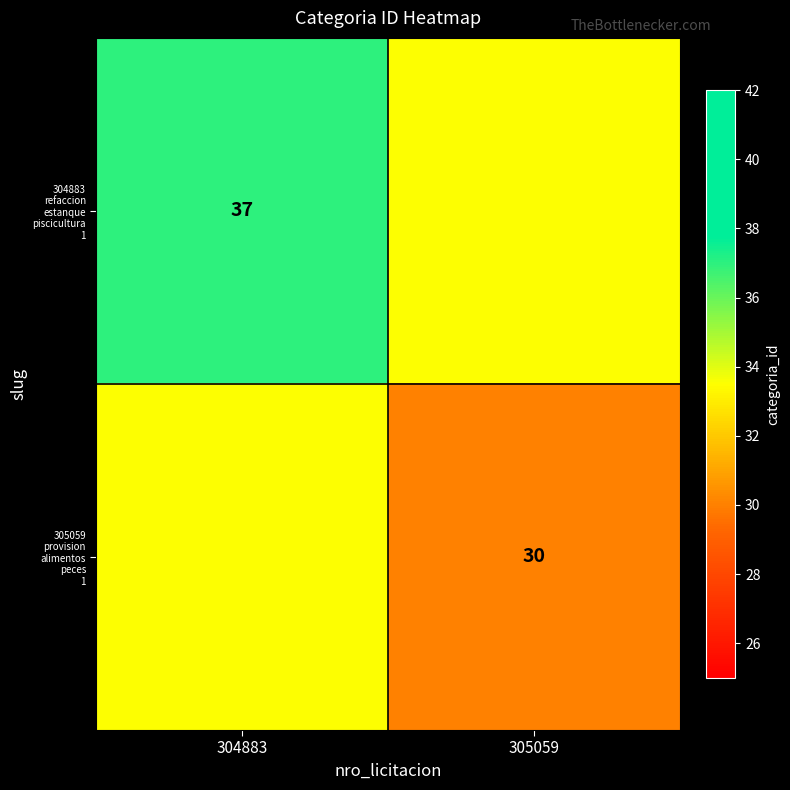

Where is 305059 provision alimentos peces 1 nearest to the value 31?

305059